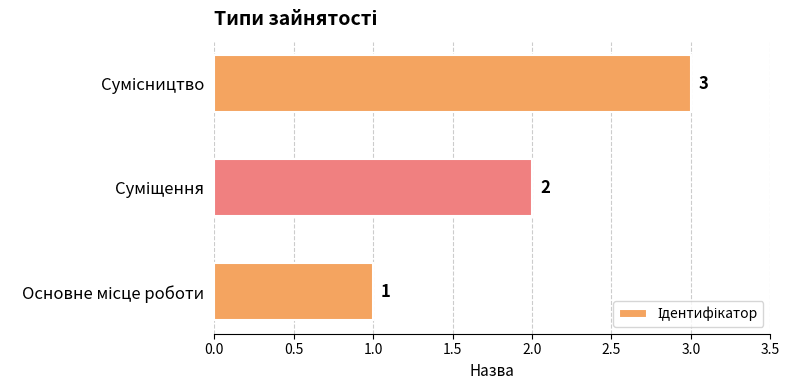

How many values are between 1 and 3?

3